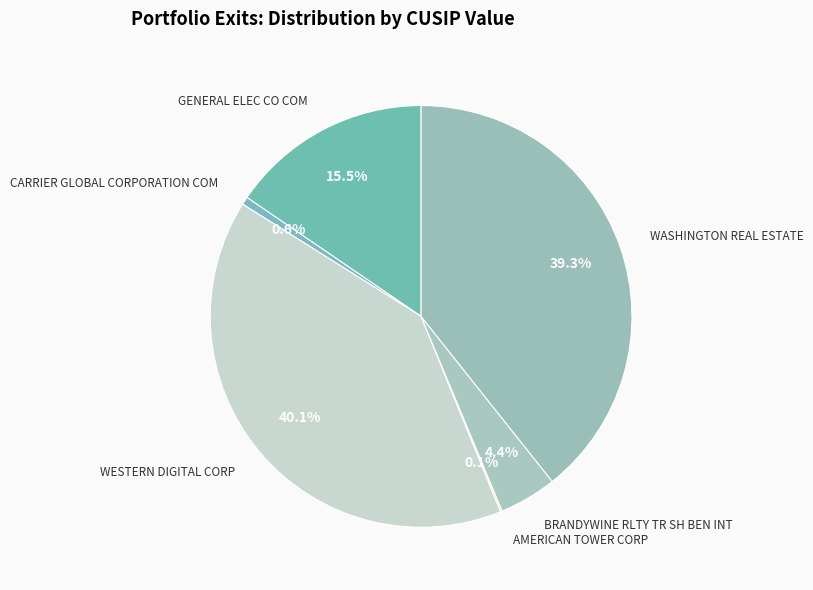

What is the largest slice in the pie chart?

WESTERN DIGITAL CORP